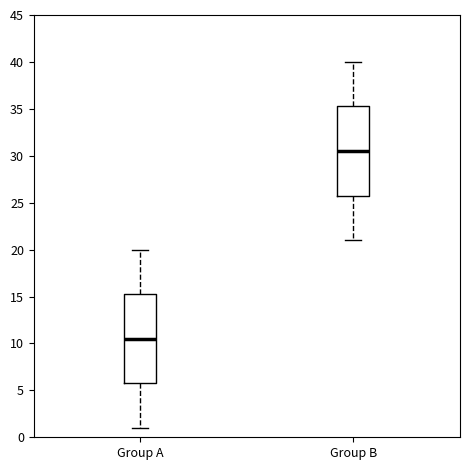

Reading left to right, read every box against the y-axis: the position of its median line, the range the box covers, and the ends of its whiskers. The values are not printed on the chart, so give them approximately, as read against the axis.

Group A: median 10.5, box 6.0 to 15.5, whiskers 1.0 to 20.0
Group B: median 30.5, box 26.0 to 35.5, whiskers 21.0 to 40.0